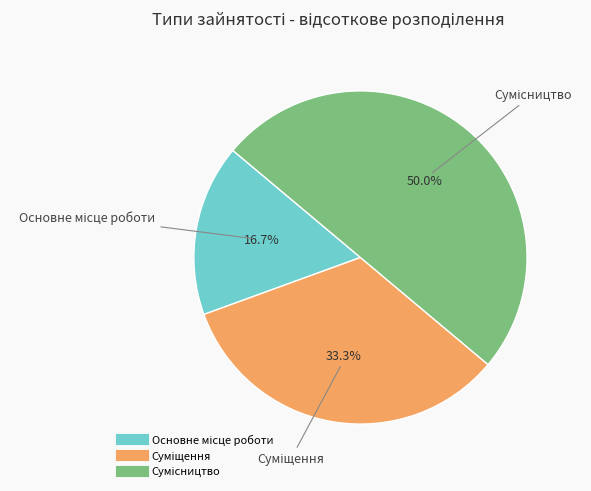

Rank the categories by value from highest to lowest.

Сумісництво, Суміщення, Основне місце роботи